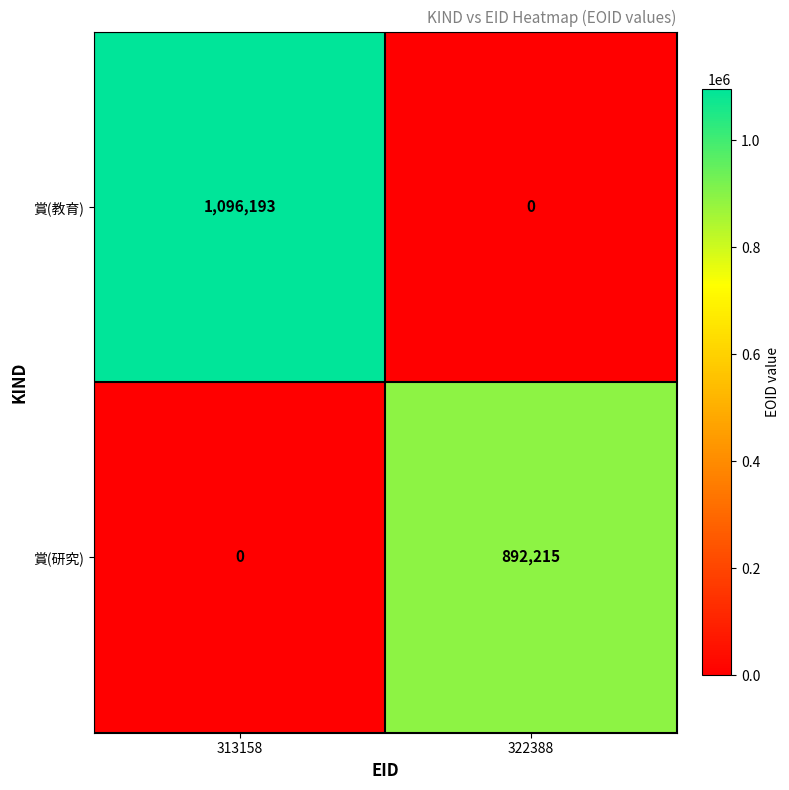

True or false: 賞(教育) has a value of 1430930 at 313158.

False